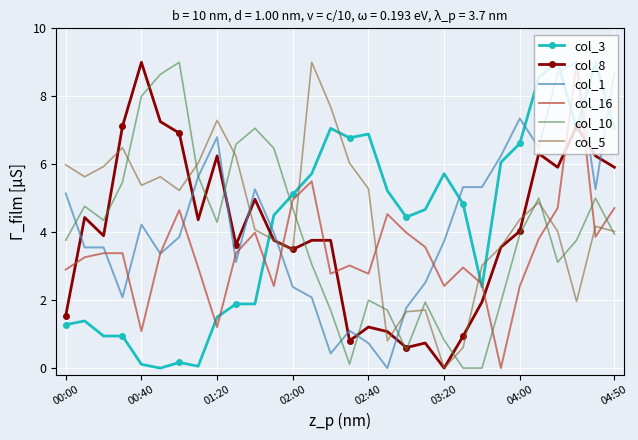

What is the maximum value shown in the chart?

9.0